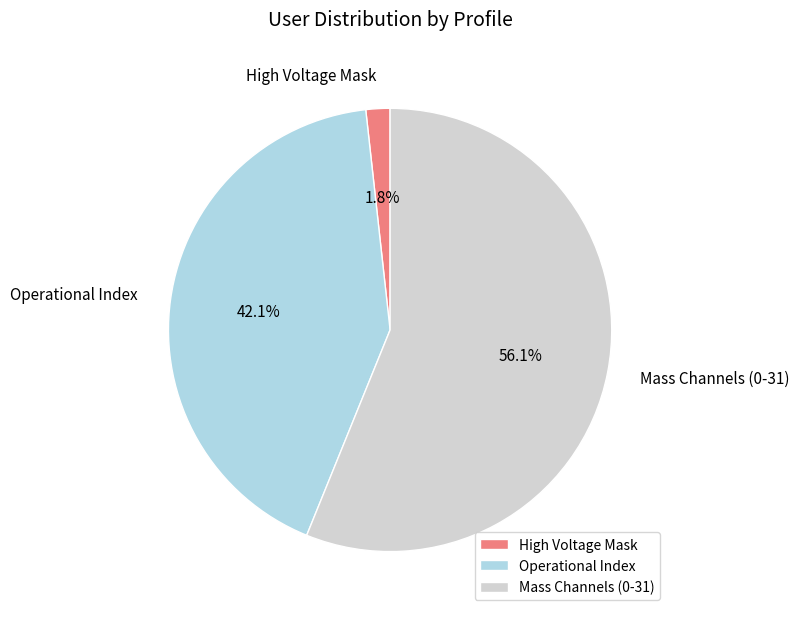

What is the majority slice?

Mass Channels (0-31)